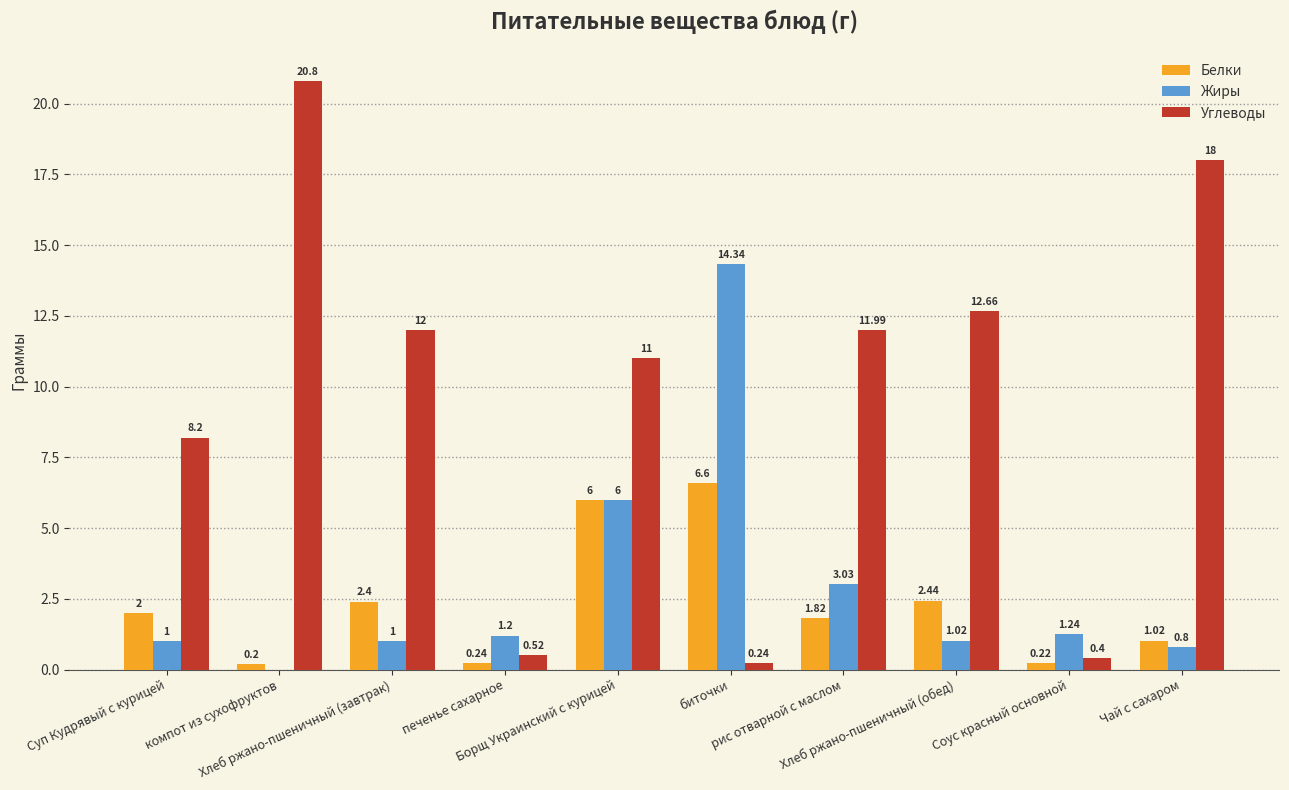

What is the sum of all Белки values?

22.9